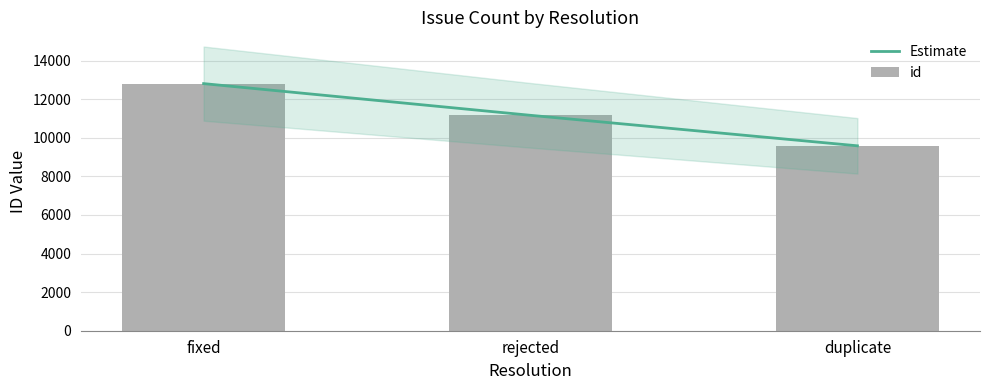

What position from the left is duplicate?

3